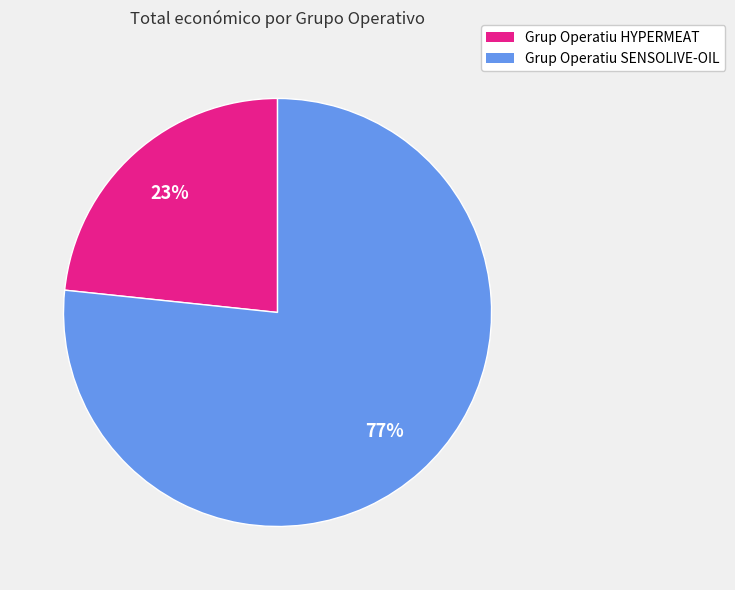

To the nearest percent, what is the combined percentage of Grup Operatiu HYPERMEAT and Grup Operatiu SENSOLIVE-OIL?

100%